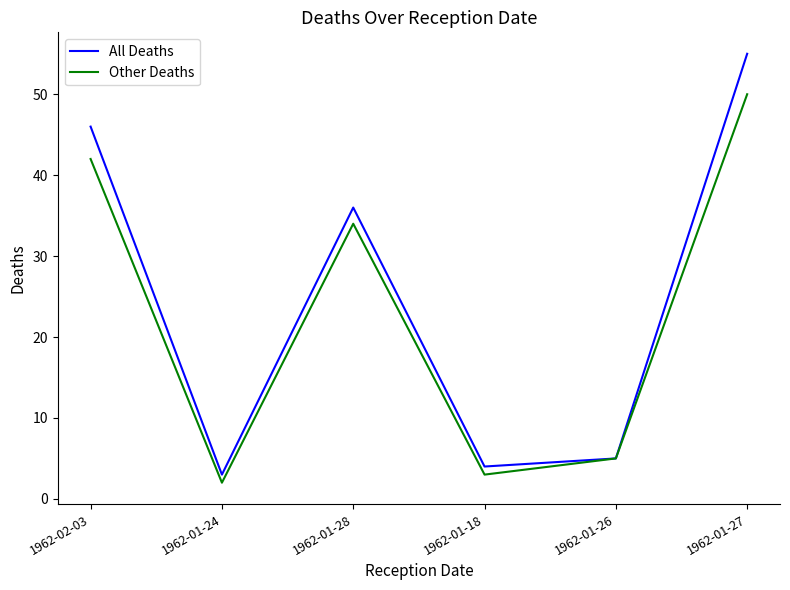

Which series has the largest range (max minus min)?

All Deaths